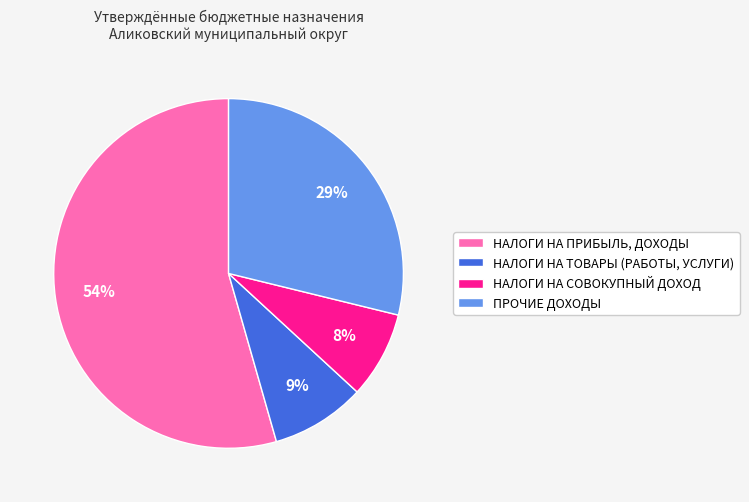

To the nearest percent, what portion does ПРОЧИЕ ДОХОДЫ represent?

29%